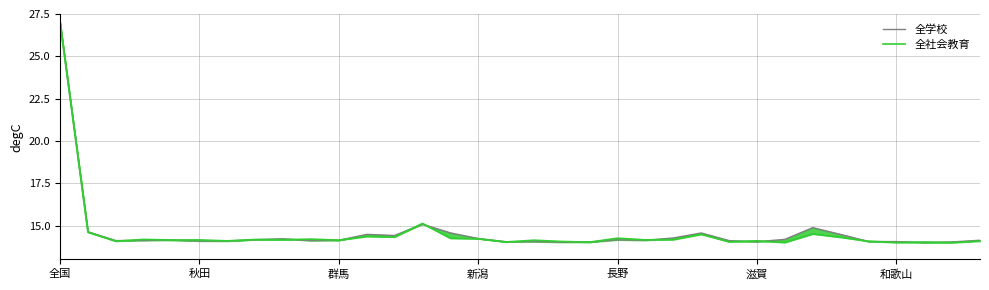

What position from the right is 29?

5